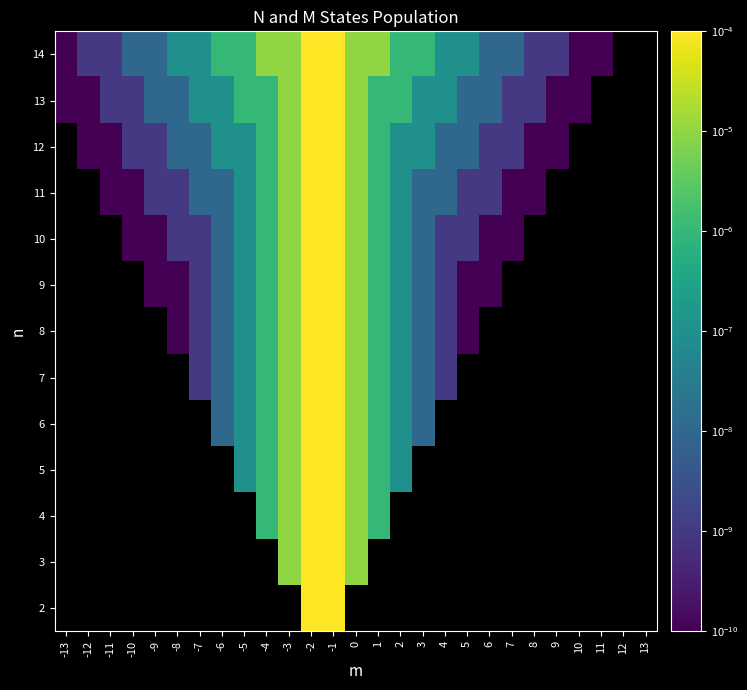

Between 11 and 1, which is larger?

1